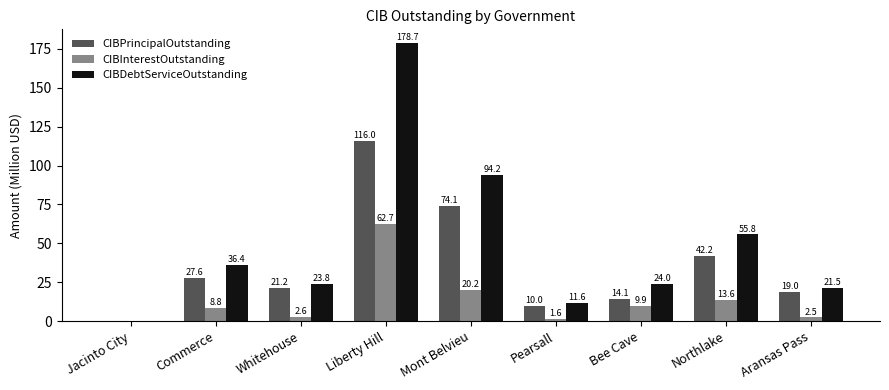

Between Jacinto City and Mont Belvieu, which series saw the biggest shift?

CIBDebtServiceOutstanding